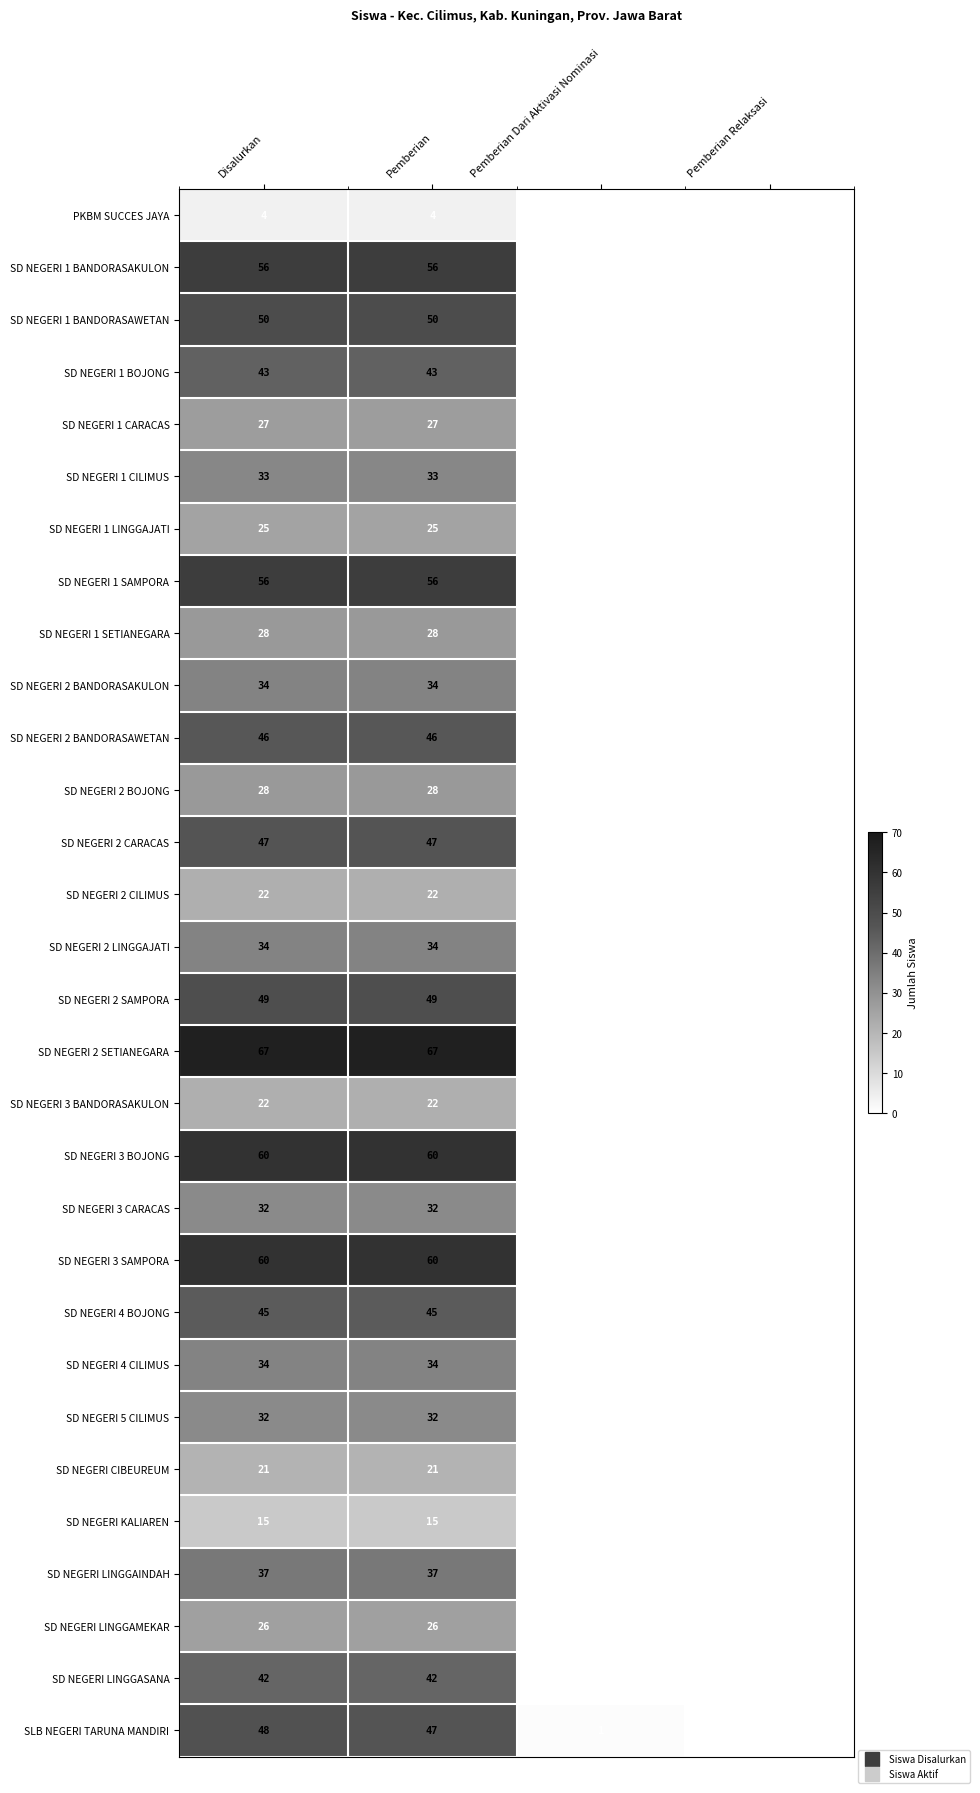

What is the difference between the maximum and second lowest values in the SD NEGERI 2 BANDORASAWETAN series?

46